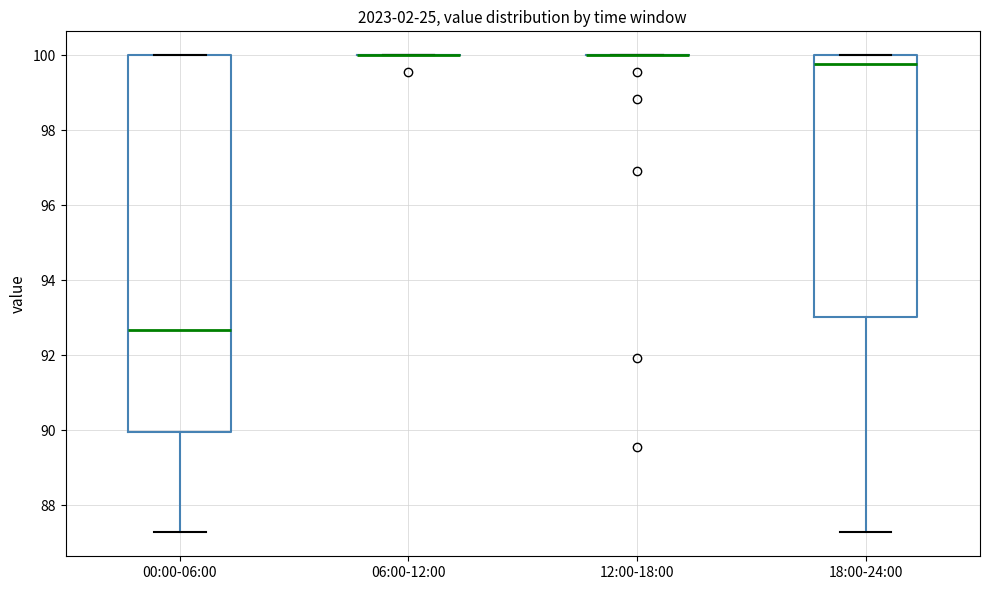

Reading left to right, transcribe this box plot: for each box, give where its median line is, the range the box spans, and where its two whiskers end, as read against the y-axis. The values are not printed on the chart, so give them approximately, as read against the axis.

00:00-06:00: median 92.6, box 90.0 to 100.0, whiskers 87.2 to 100.0
06:00-12:00: box collapsed to a line at 100.0, whiskers 100.0 to 100.0
12:00-18:00: box collapsed to a line at 100.0, whiskers 100.0 to 100.0
18:00-24:00: median 99.8, box 93.0 to 100.0, whiskers 87.2 to 100.0